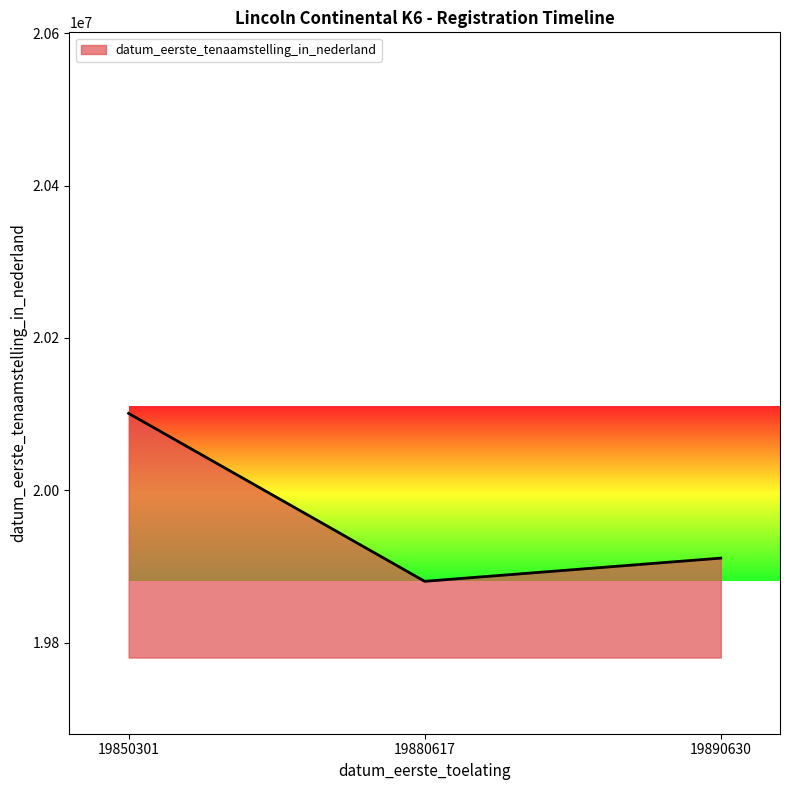

True or false: the data shows 31315034 at 19890630.

False